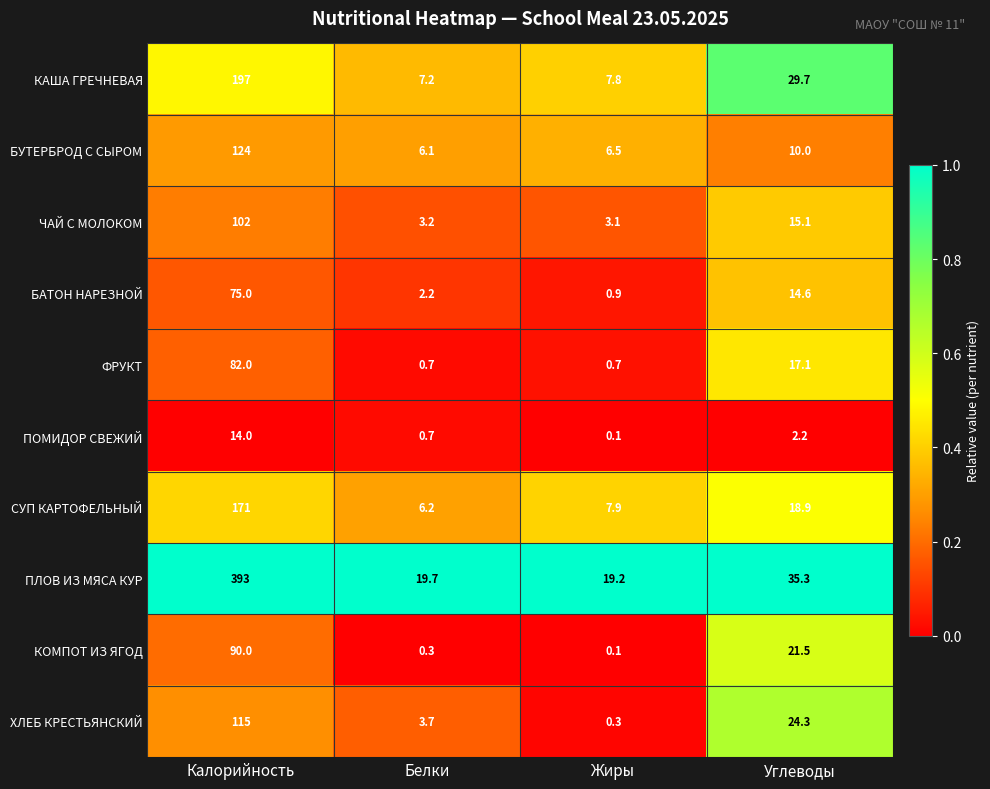

Which series changed the most between Жиры and Углеводы?

ХЛЕБ КРЕСТЬЯНСКИЙ